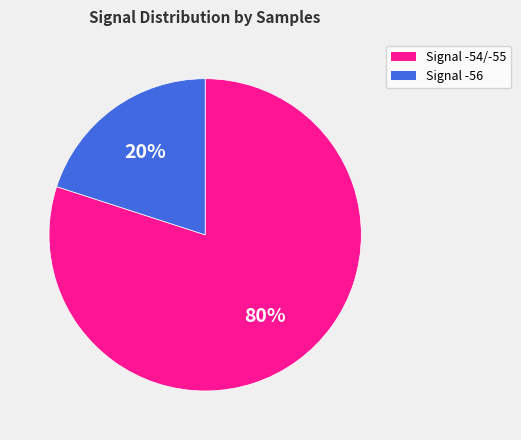

Is there any slice that represents more than half of the pie?

Yes